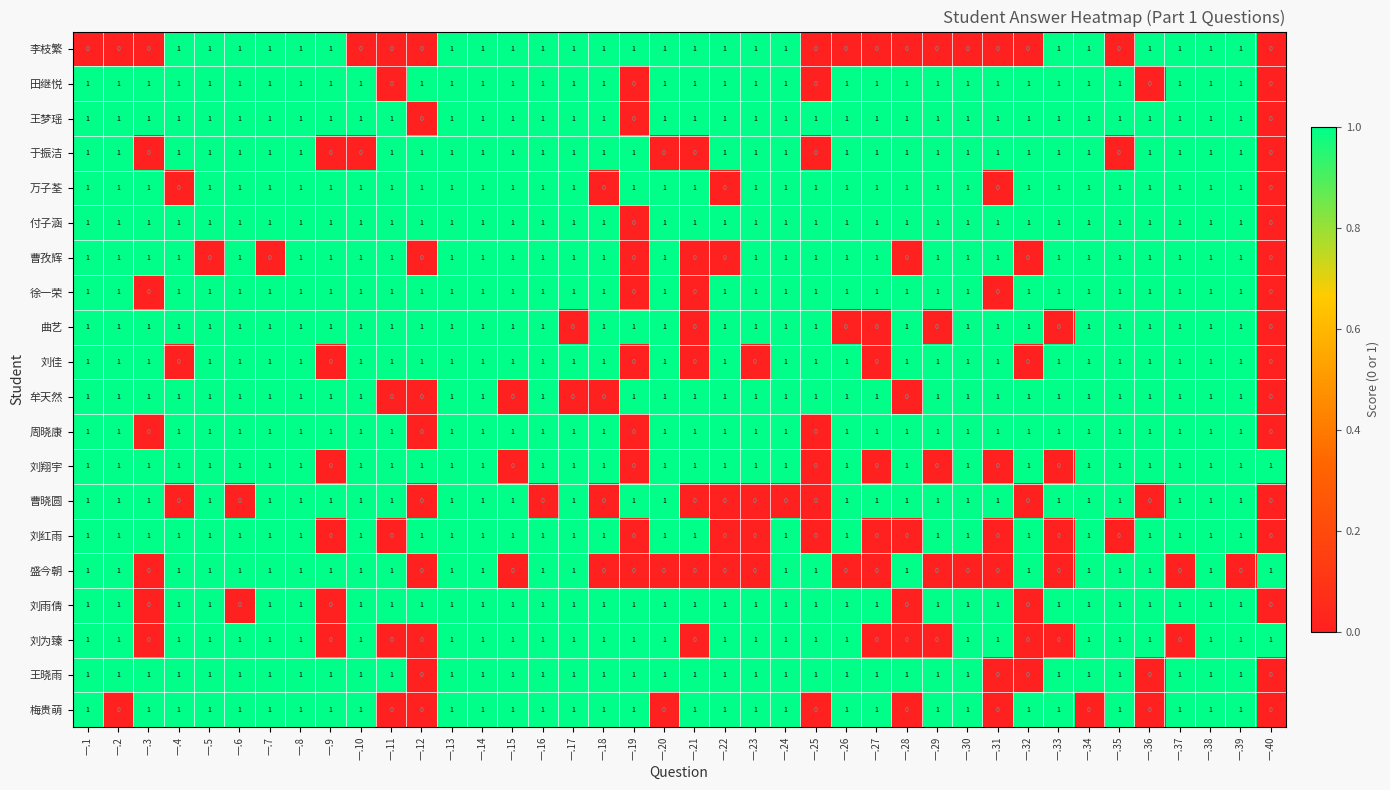

How many 于振洁 values are between 1 and 2?

32